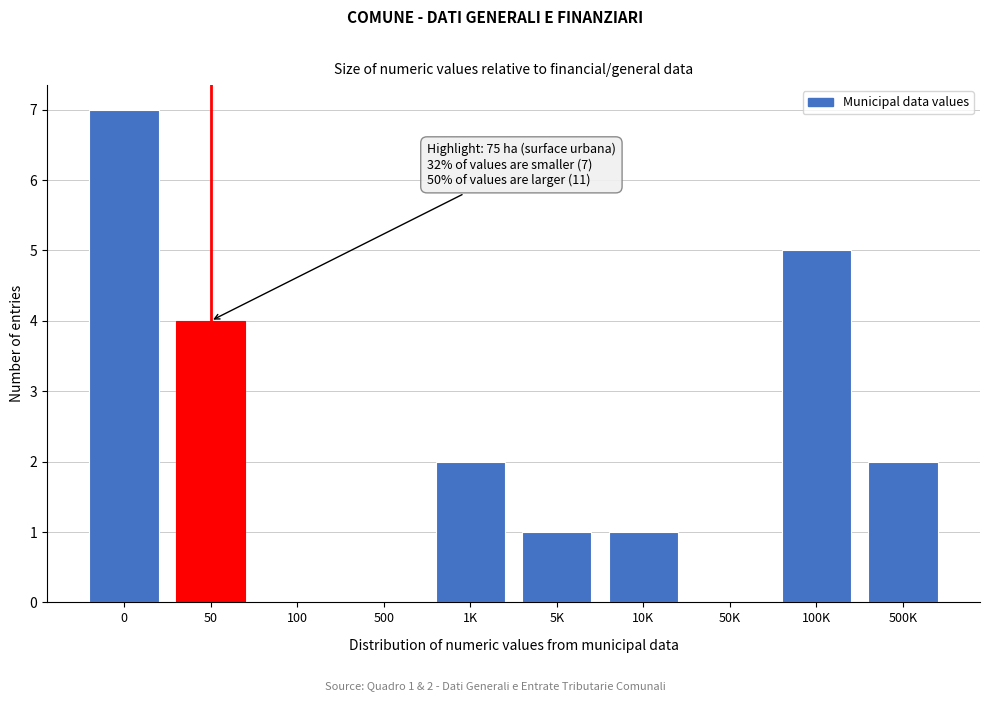

Reading left to right, what are all the values shown in this chart?

0=7	50=4	100=0	500=0	1K=2	5K=1	10K=1	50K=0	100K=5	500K=2